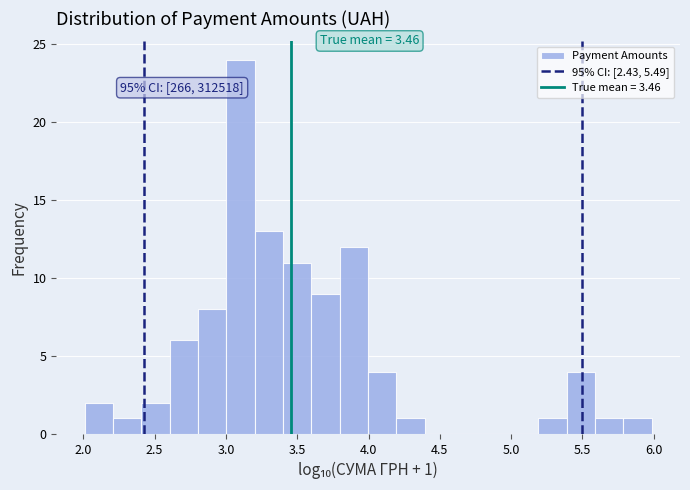

Around what value on the x-axis is the tallest bar? Give the approximate position of its centre, as read against the axis.

3.10